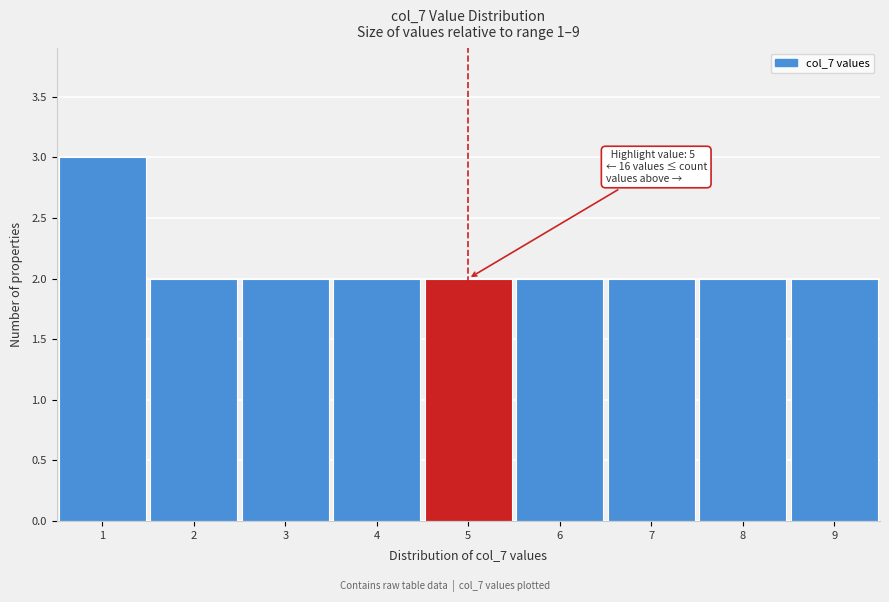

Which range on the x-axis has the tallest bar?

0.5 to 1.5